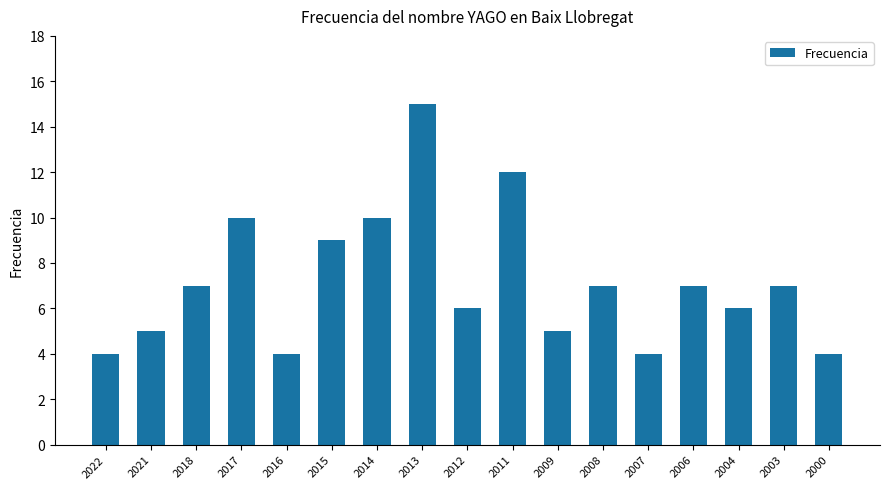

Which has a higher value, 2014 or 2011?

2011